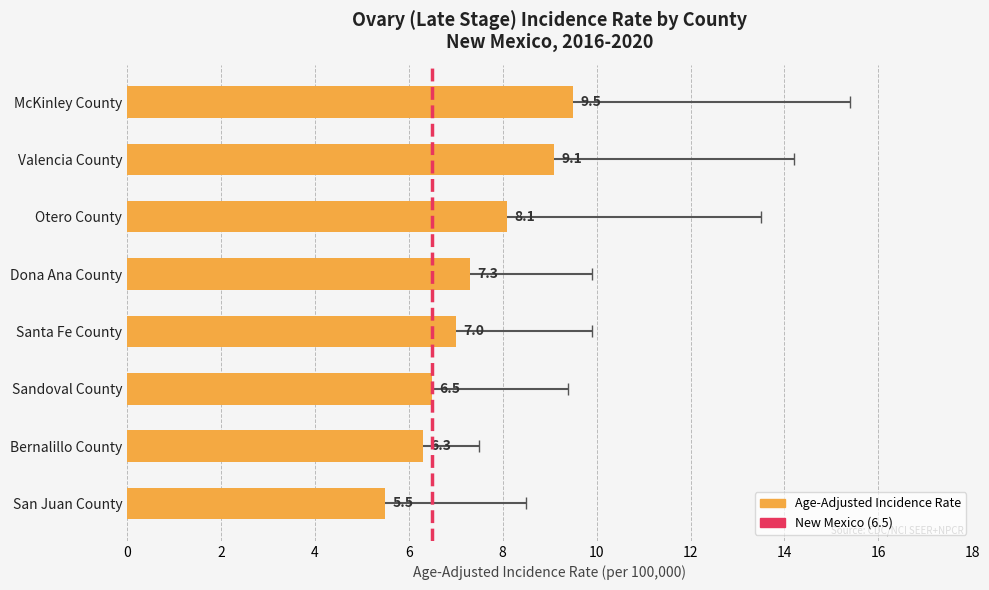

Rank the series at Bernalillo County from lowest to highest value.

Lower 95% CI, Age-Adjusted Incidence Rate, Upper 95% CI